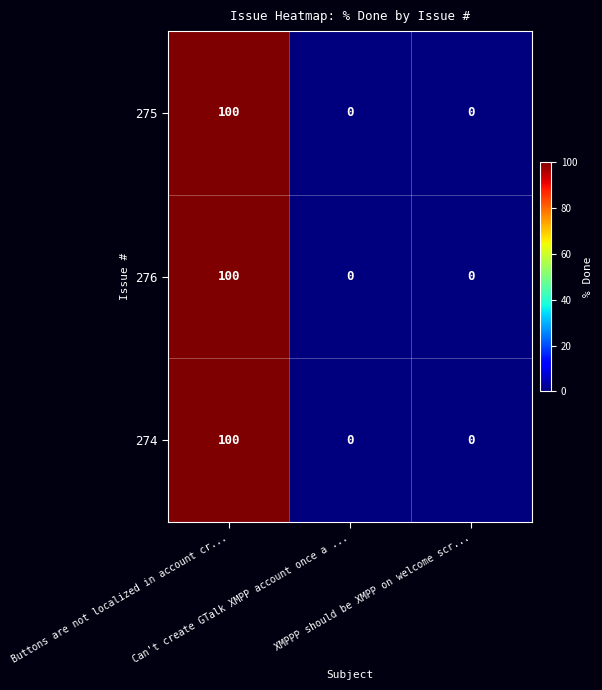

How many 275 values are between 0 and 100?

3